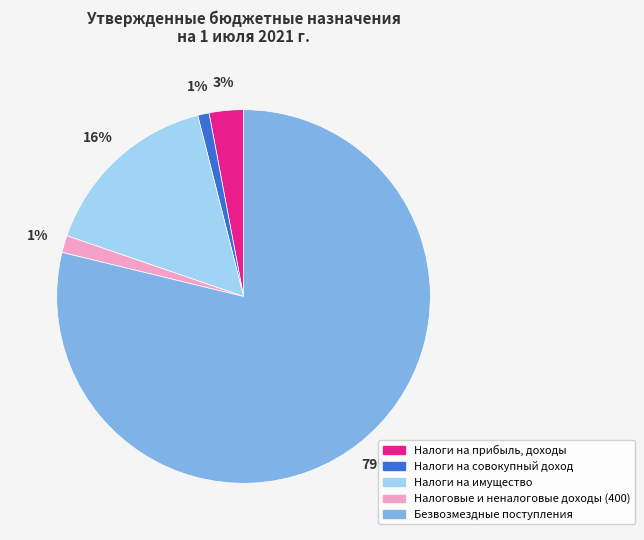

How many slices are in this pie chart?

5